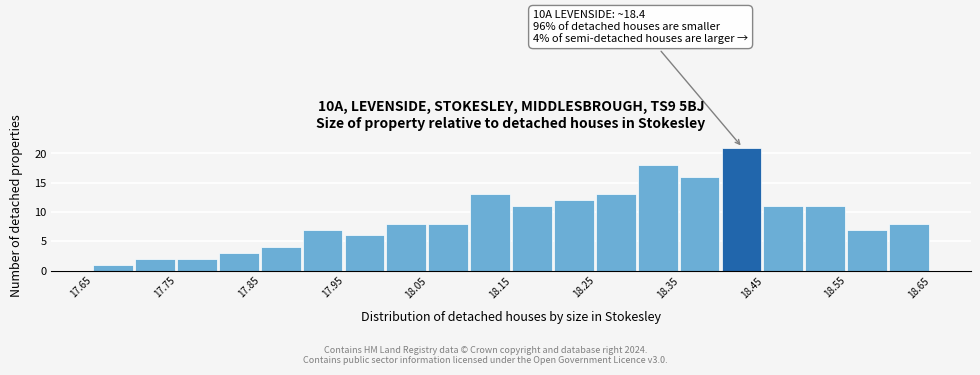

Over which range of the x-axis is the bar tallest?

18.40 to 18.45